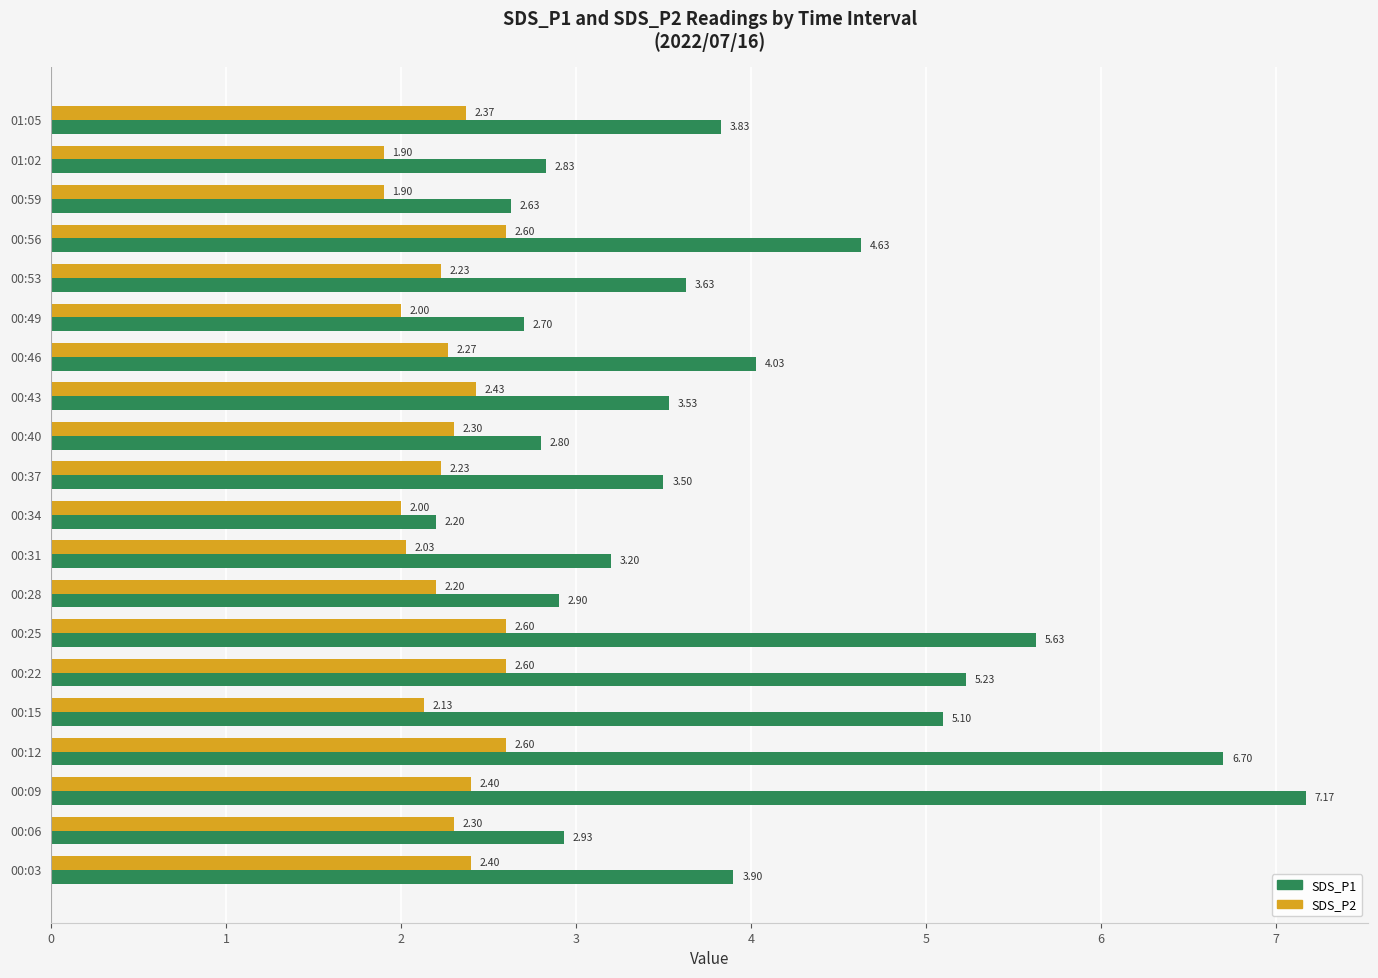

What is the average value of the SDS_P2 series?

2.3